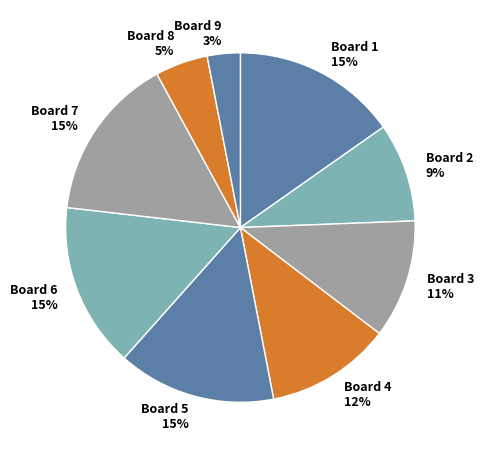

Combined, do Board 3 and Board 9 account for over 50%?

No